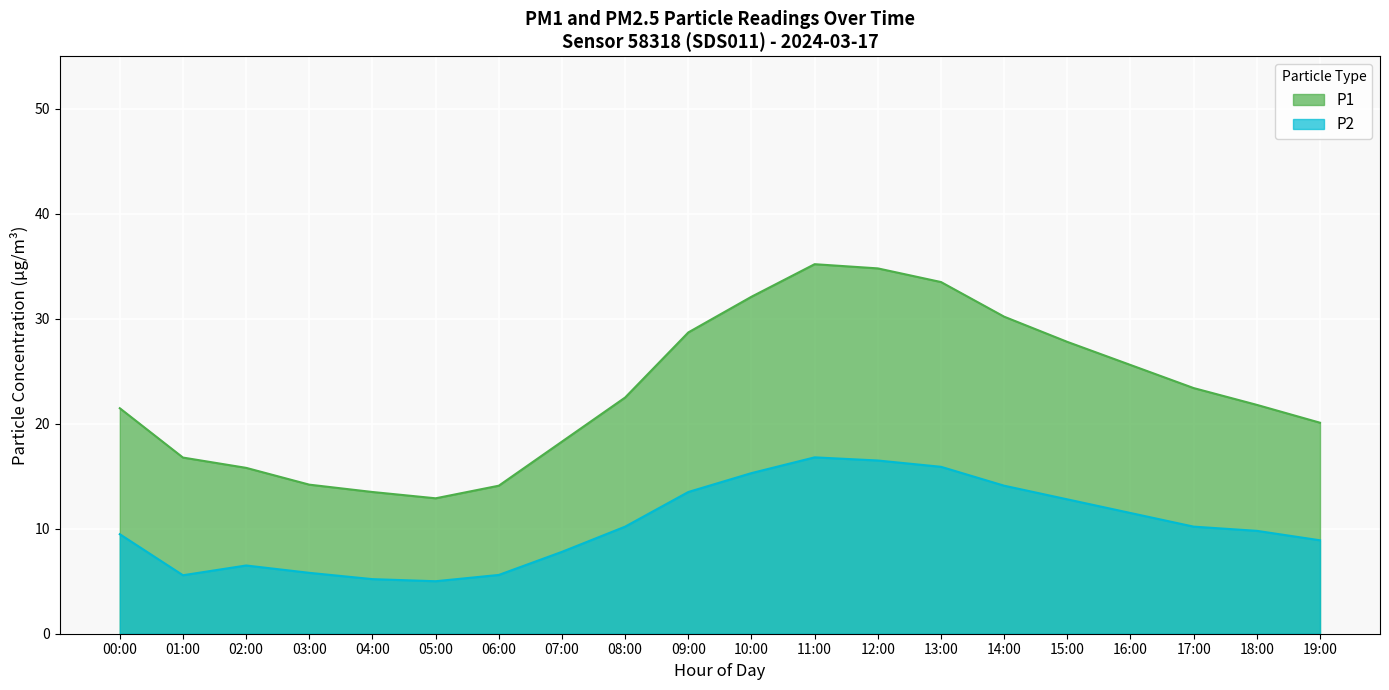

What is the sum of the P1 values at 10:00 and 17:00?

55.5